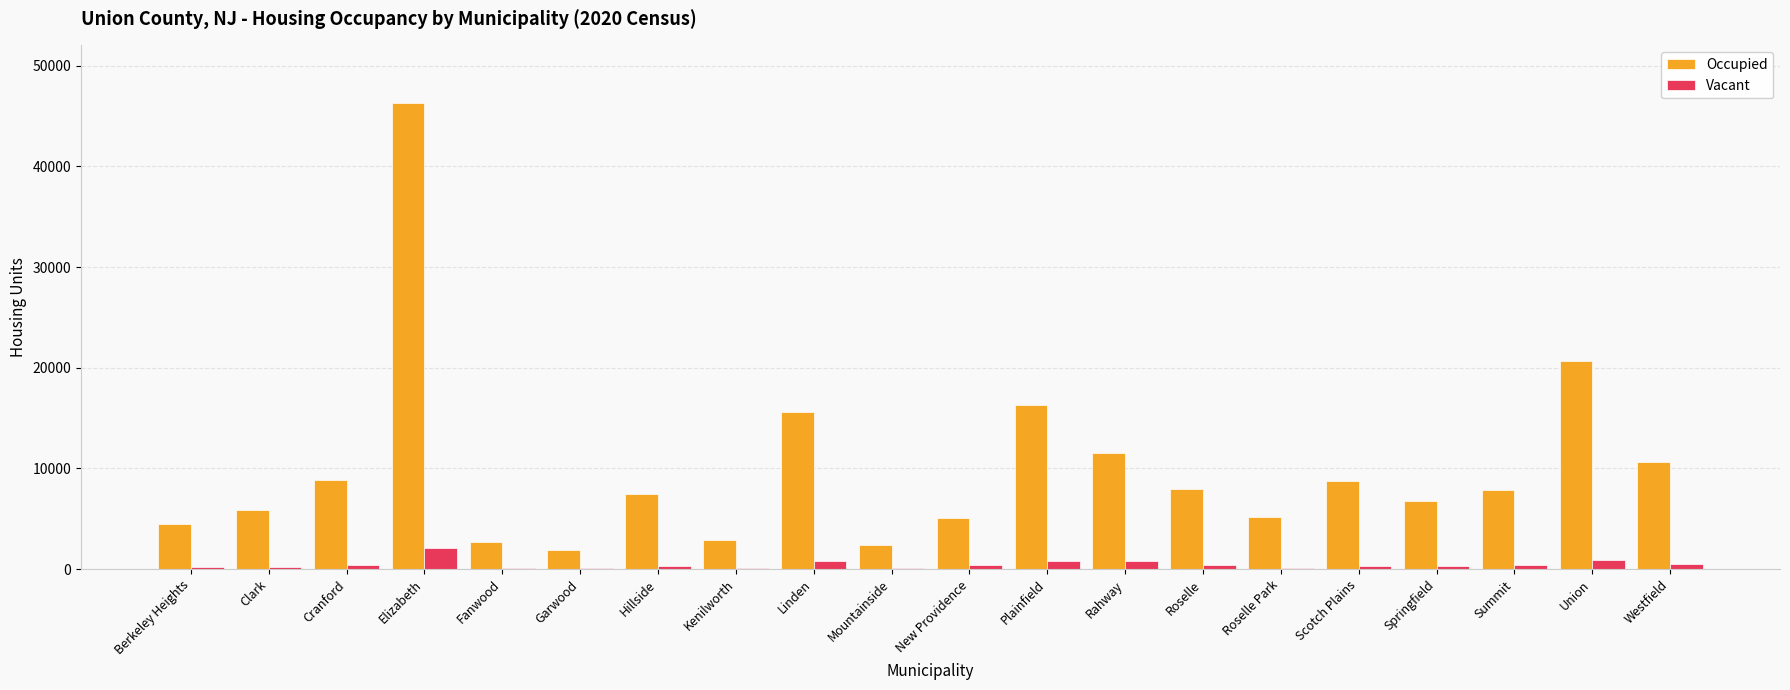

Which series has the largest total across all categories?

Occupied